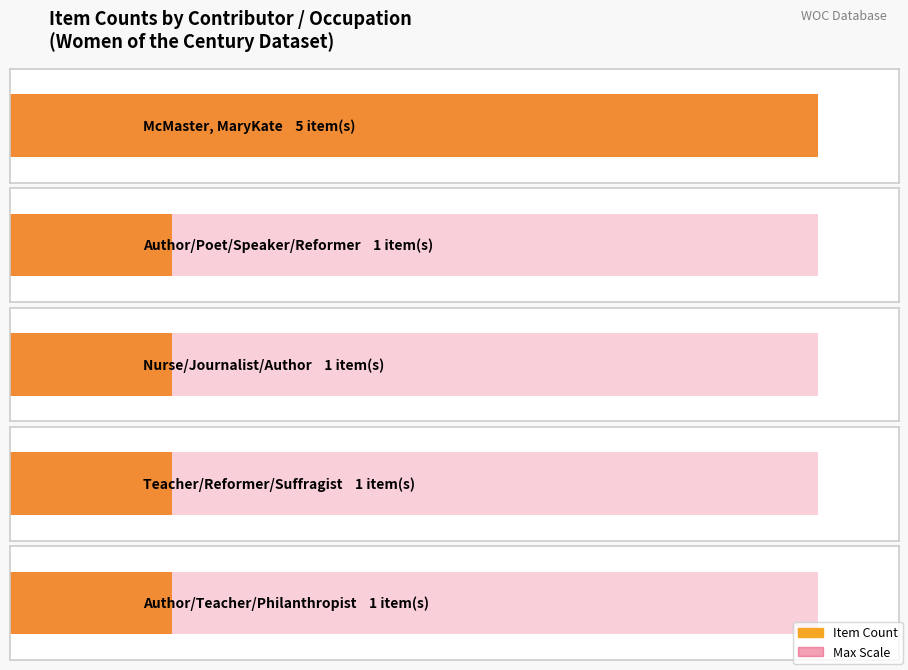

At which label is the value closest to 3?

Nurse